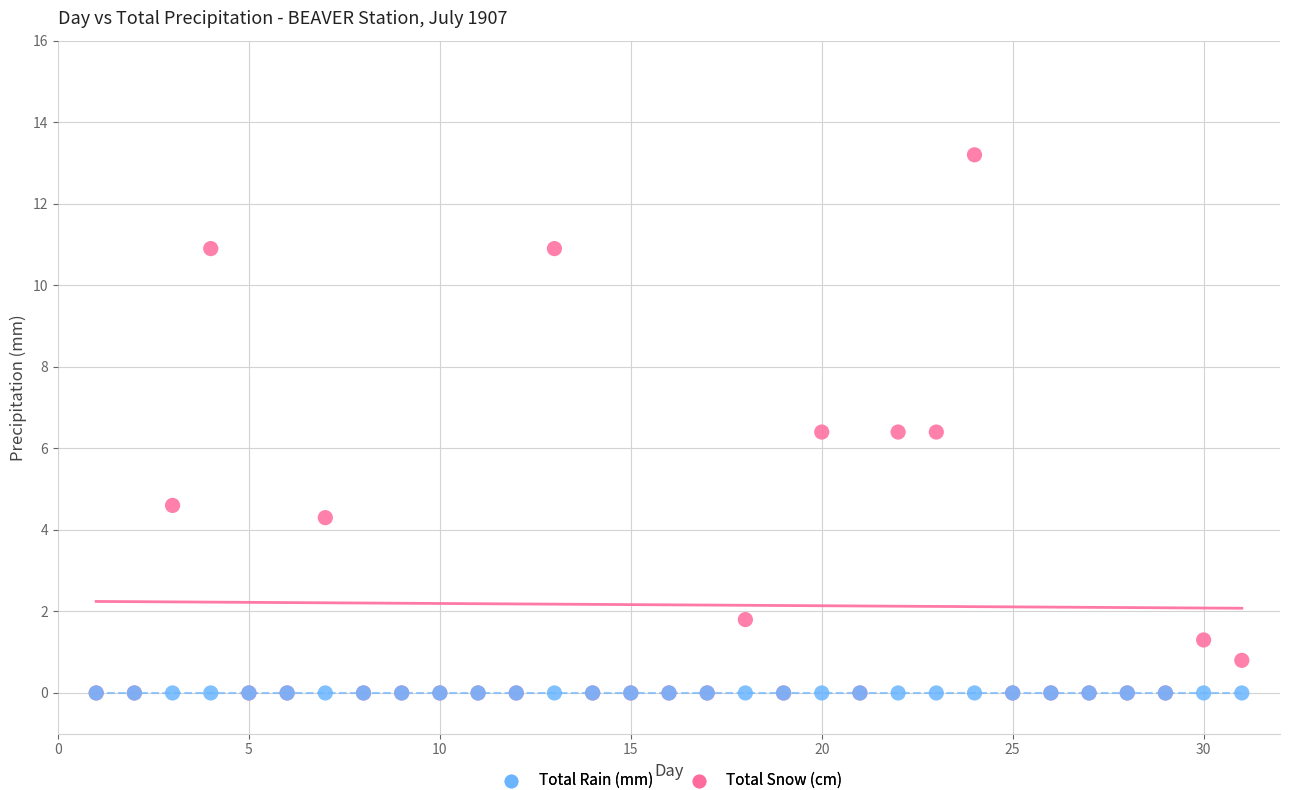

Which series contains the highest Y value?

Total Rain (mm)